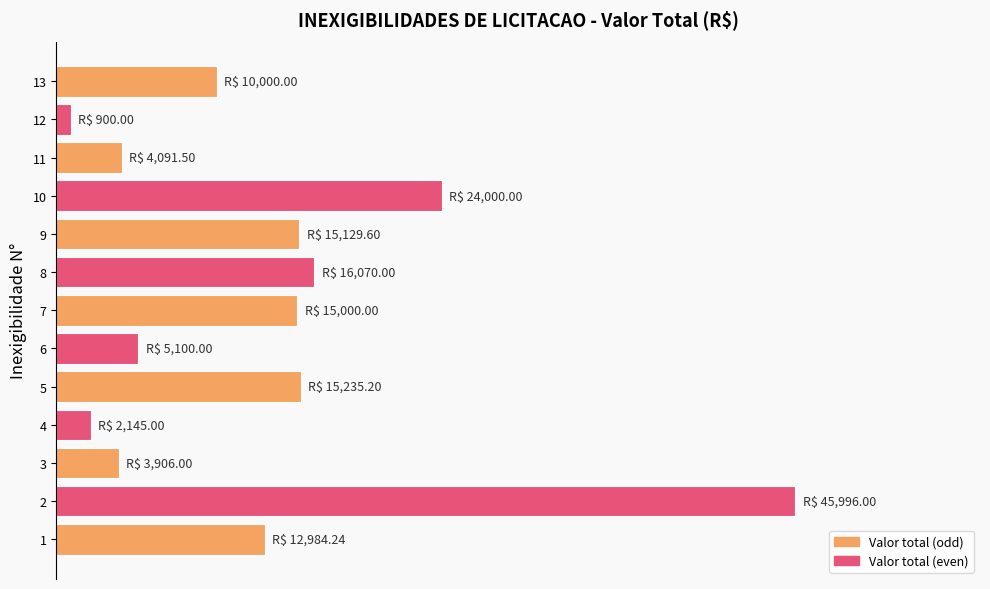

What is the smallest value displayed?

900.0